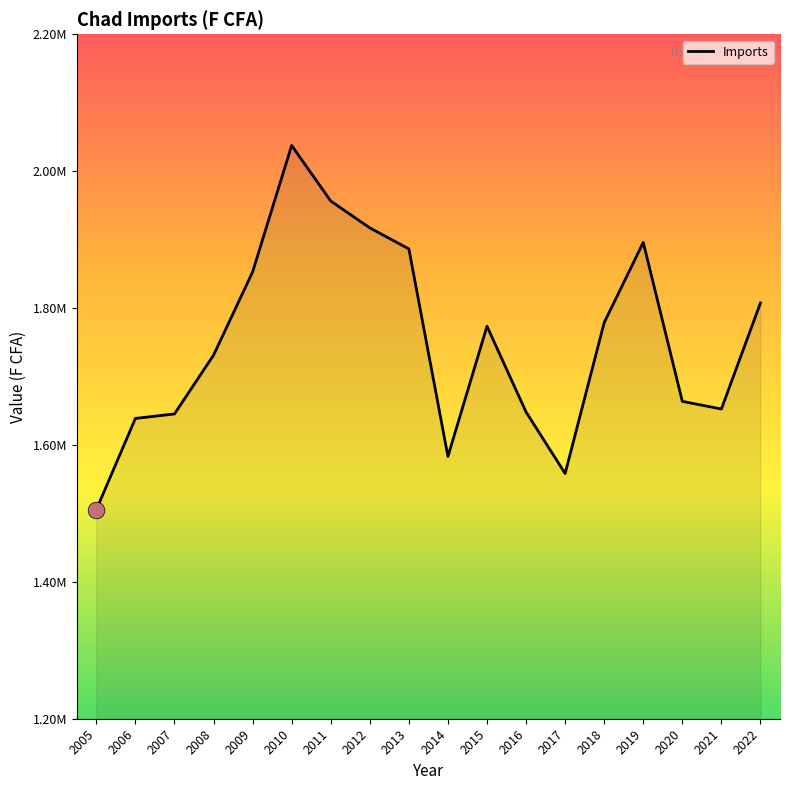

Does the chart display data point markers on the line(s)?

No